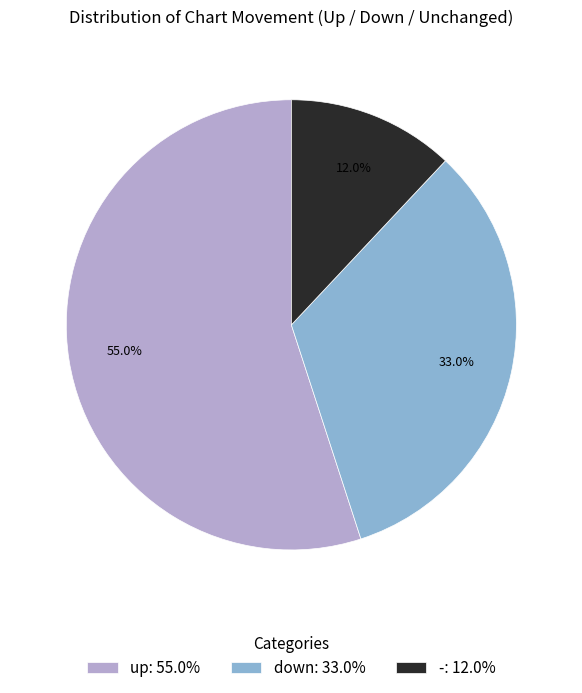

To the nearest percent, what percentage of the pie is up?

55%